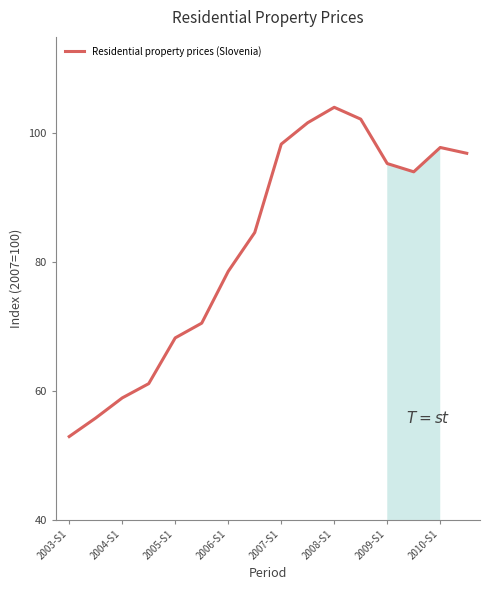

What is the difference between the maximum and minimum values?

51.2